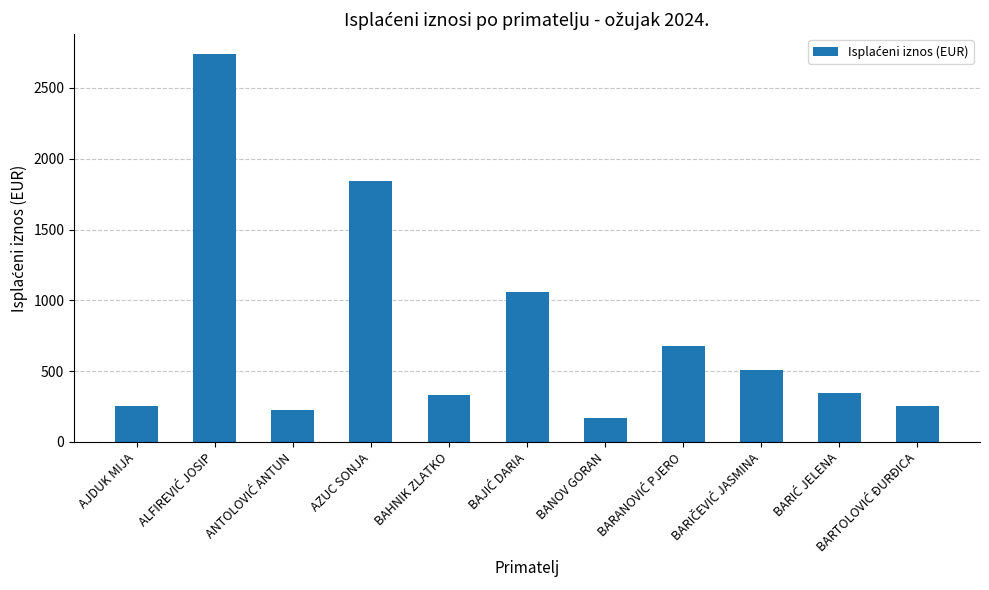

Which label corresponds to the smallest value in the chart?

BANOV GORAN